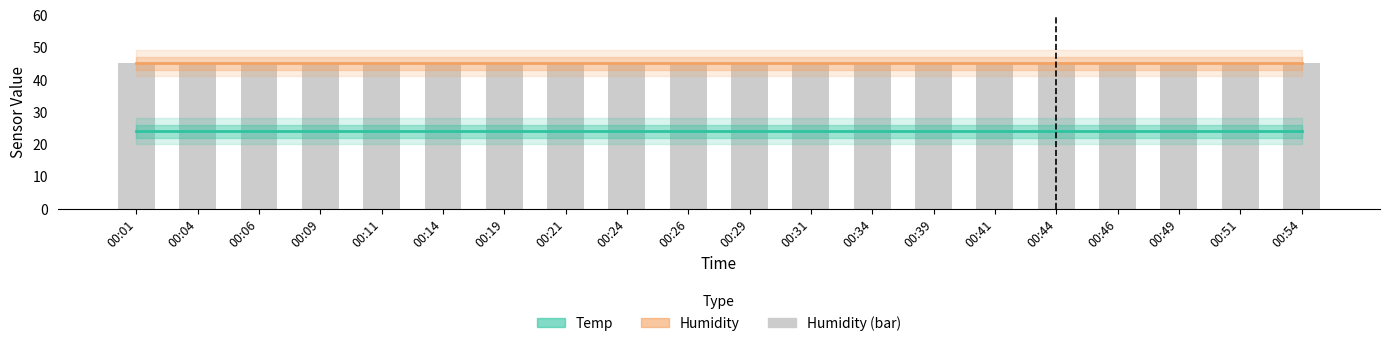

Count the number of data series in this chart.

3